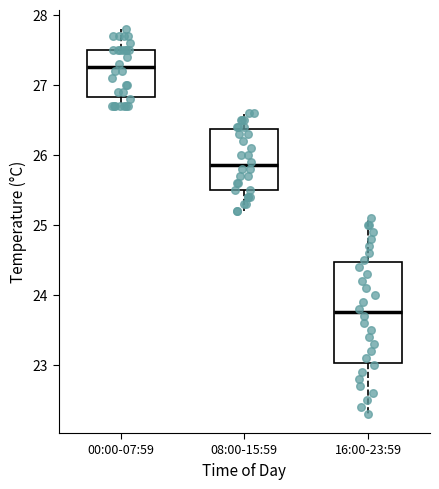

Reading left to right, read every box against the y-axis: the position of its median line, the range the box covers, and the ends of its whiskers. The values are not printed on the chart, so give them approximately, as read against the axis.

00:00-07:59: median 27.3, box 26.8 to 27.5, whiskers 26.7 to 27.8
08:00-15:59: median 25.9, box 25.5 to 26.4, whiskers 25.2 to 26.6
16:00-23:59: median 23.8, box 23.0 to 24.5, whiskers 22.3 to 25.1